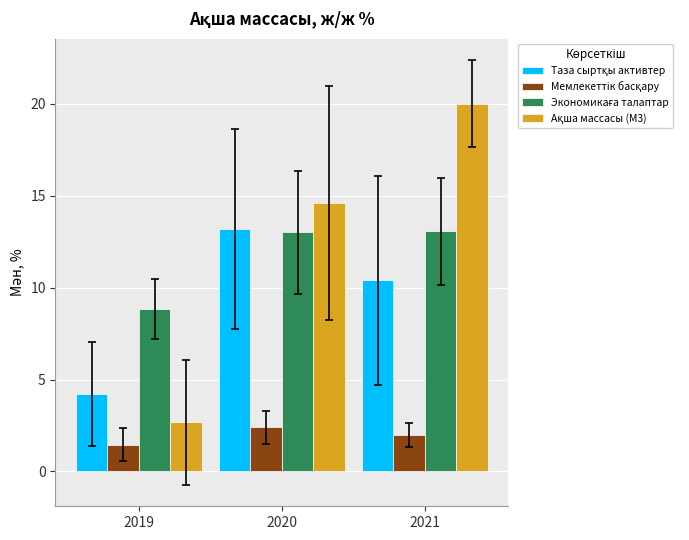

At how many categories does at least one series exceed 7?

3